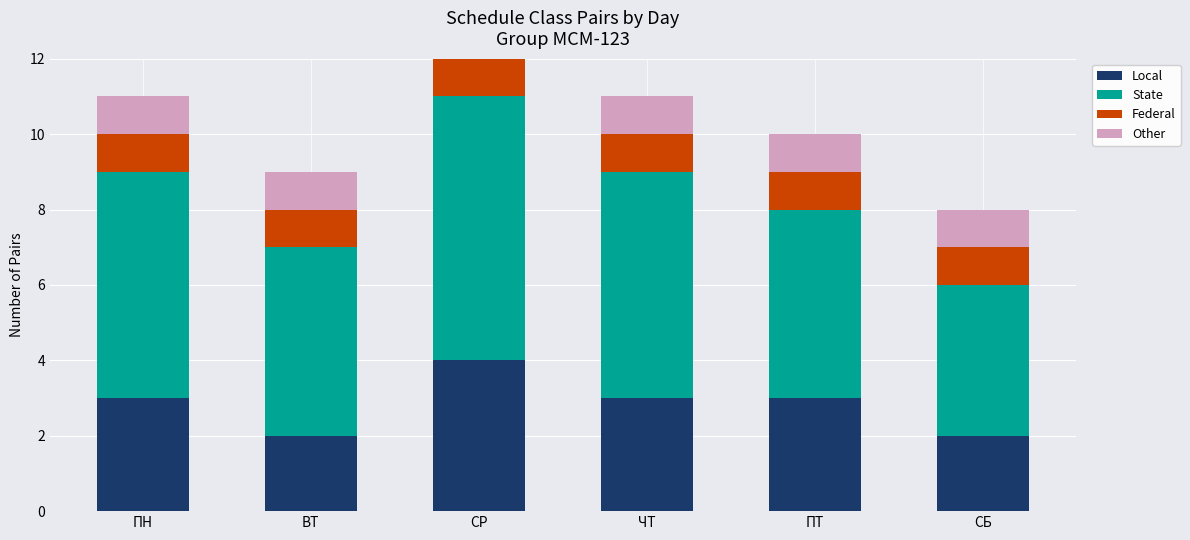

What is the difference between the maximum and minimum values in the Local series?

2